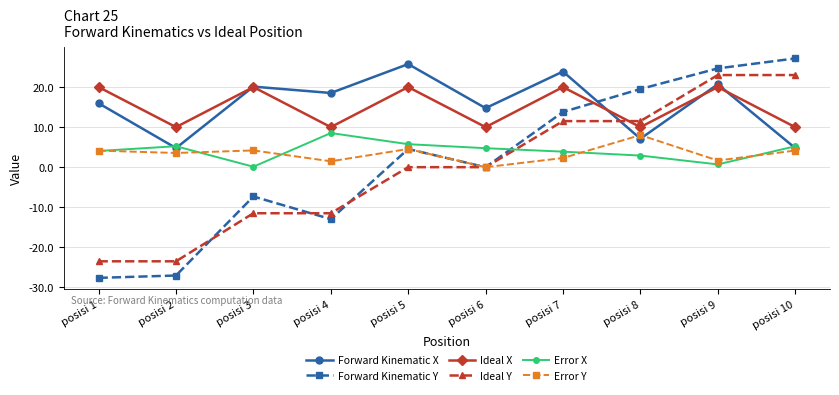

Between posisi 2 and posisi 5, which series saw the biggest shift?

Forward Kinematic Y